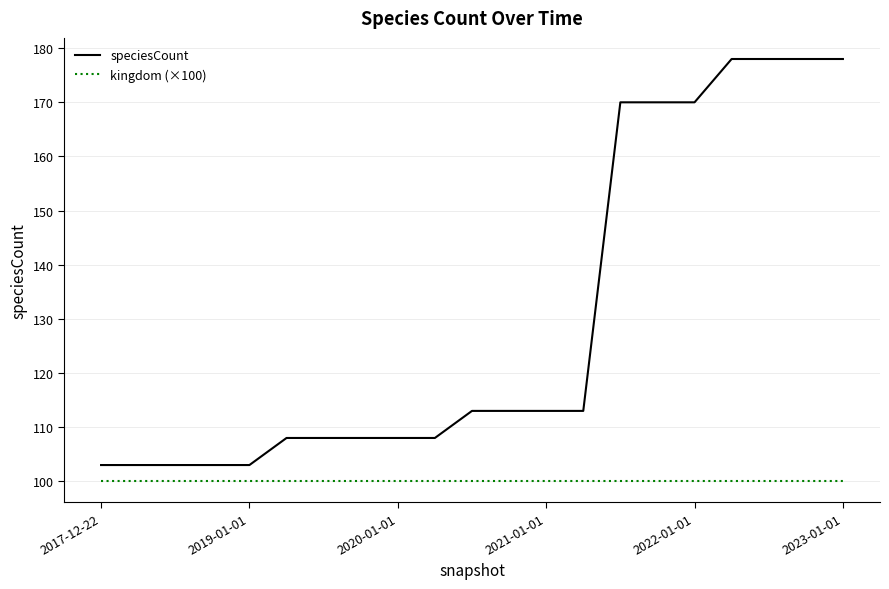

Which series has the widest spread of values?

speciesCount